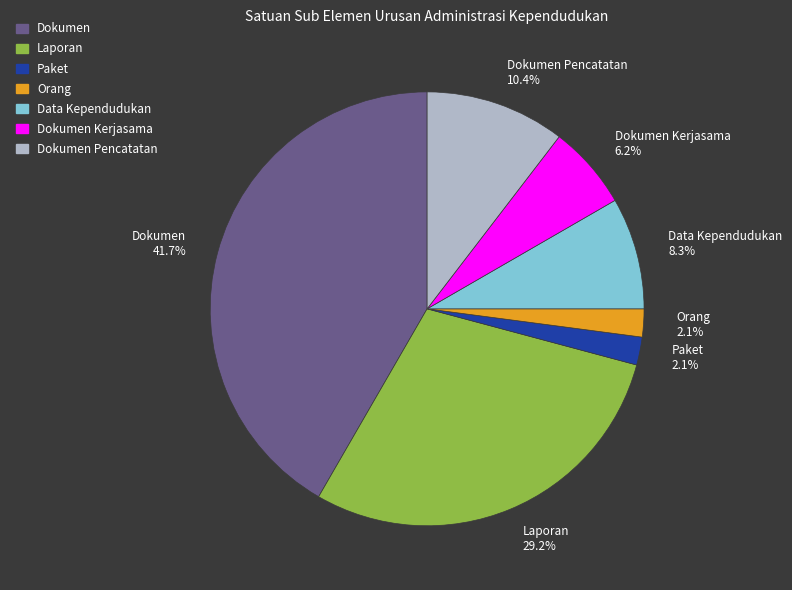

Does Dokumen Pencatatan account for over 50% of the chart?

No